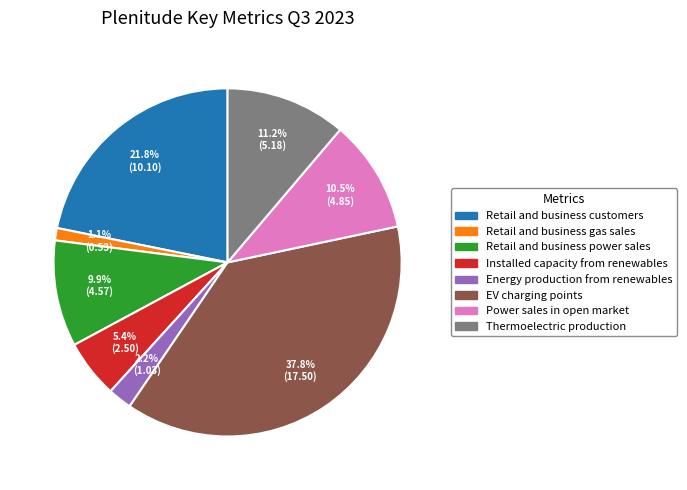

What percentage is the Installed capacity from renewables slice, to the nearest percent?

5%